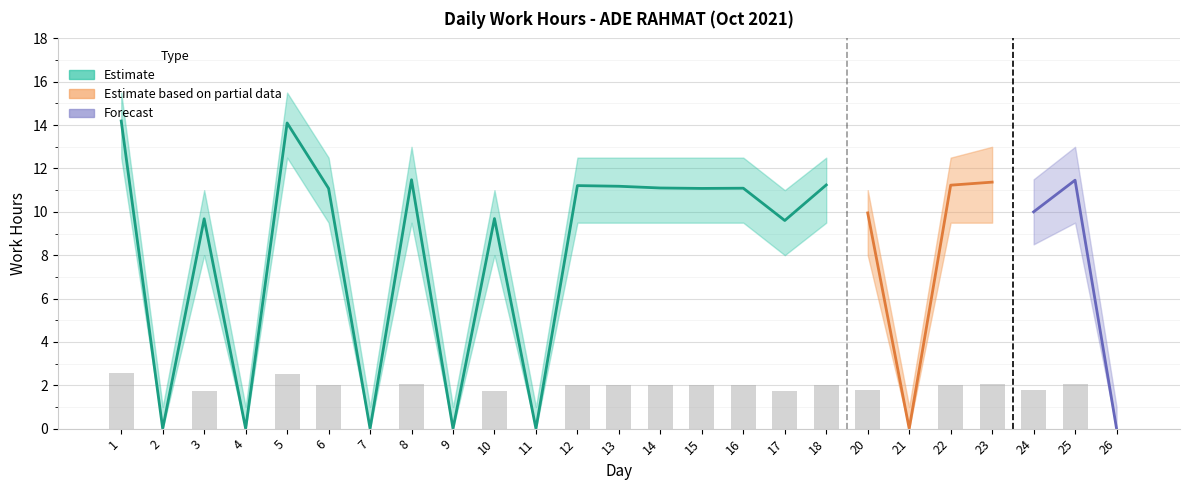

How many bars are there in total?

25